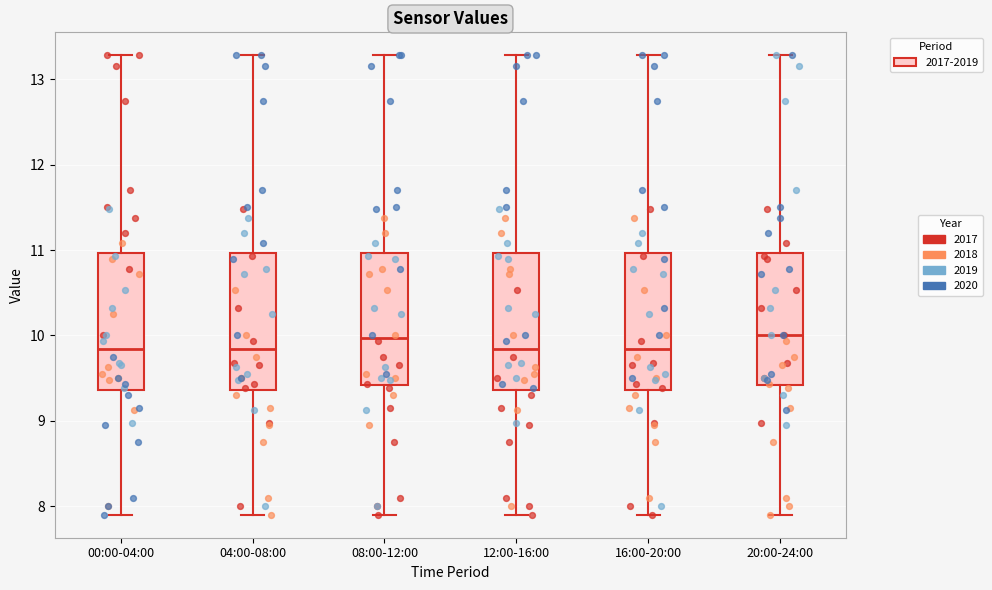

Reading left to right, read every box against the y-axis: the position of its median line, the range the box covers, and the ends of its whiskers. The values are not printed on the chart, so give them approximately, as read against the axis.

00:00-04:00: median 9.8, box 9.4 to 11.0, whiskers 7.9 to 13.3
04:00-08:00: median 9.8, box 9.4 to 11.0, whiskers 7.9 to 13.3
08:00-12:00: median 10.0, box 9.4 to 11.0, whiskers 7.9 to 13.3
12:00-16:00: median 9.8, box 9.4 to 11.0, whiskers 7.9 to 13.3
16:00-20:00: median 9.8, box 9.4 to 11.0, whiskers 7.9 to 13.3
20:00-24:00: median 10.0, box 9.4 to 11.0, whiskers 7.9 to 13.3